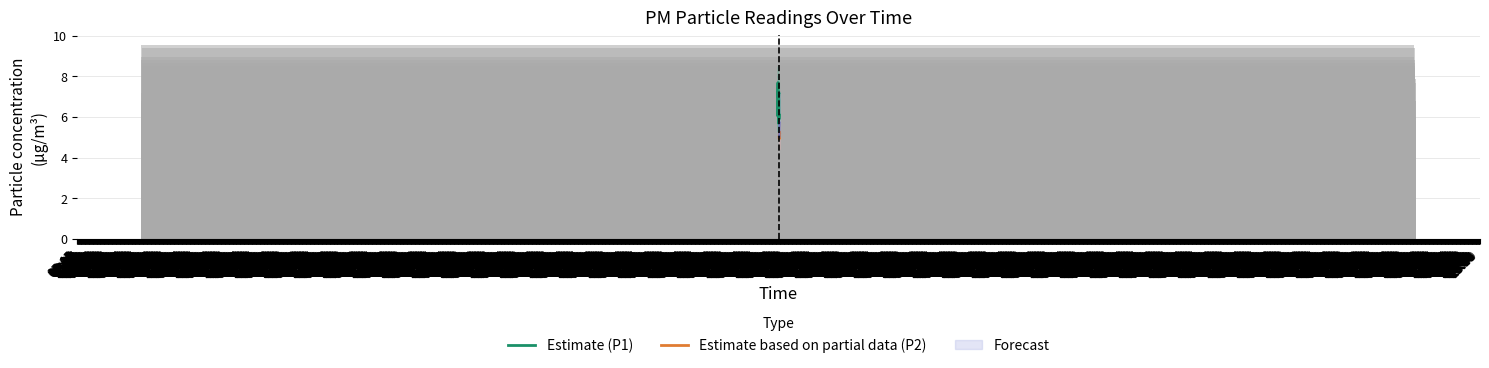

Reading right to left, transcribe all the data shown in this chart.

6.0	5.7	7.9	6.8	5.8	5.3	7.7	5.5	5.3	5.8	5.8	6.8	5.8	6.3	5.9	8.5	8.7	8.4	6.4	6.5	5.0	6.1	4.9	5.6	5.4	9.4	5.4	5.7	8.1	6.3	8.8	5.4	8.9	6.7	9.6	7.2	5.6	6.8	5.8	6.1